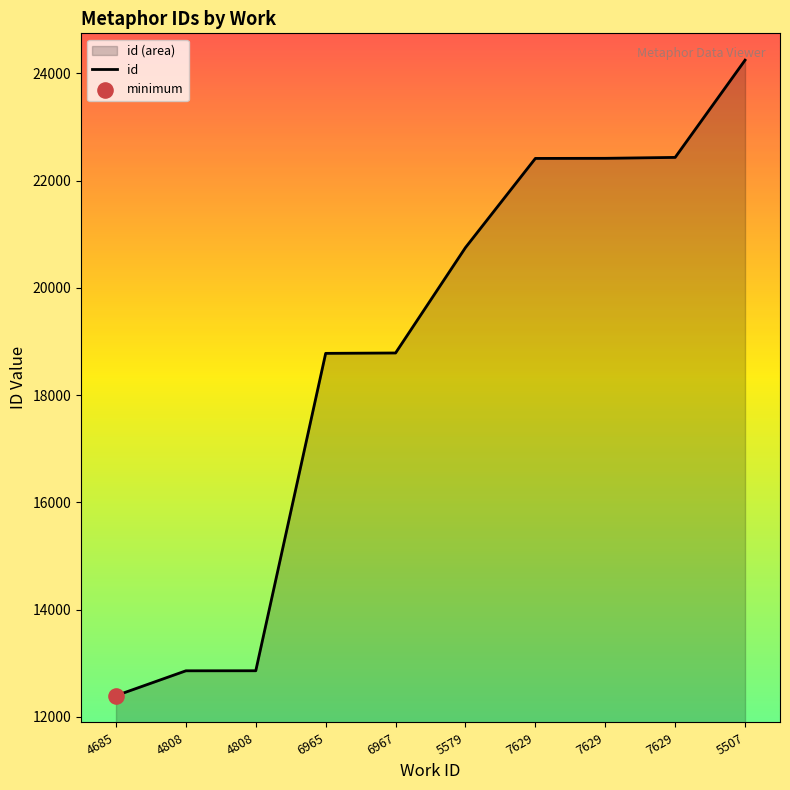

What is the change in value from 6965 to 6967?

+7